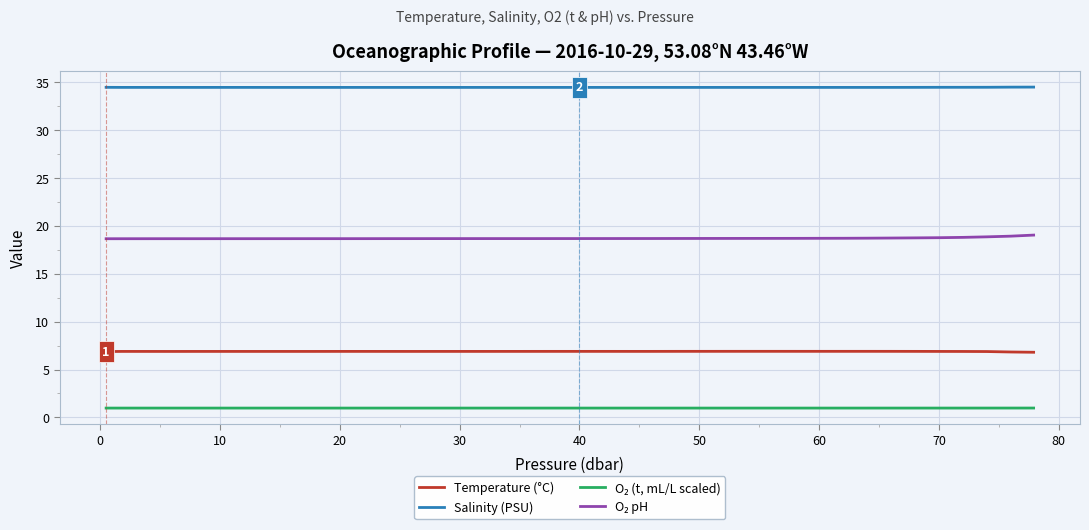

What is the maximum value shown in the chart?

34.5